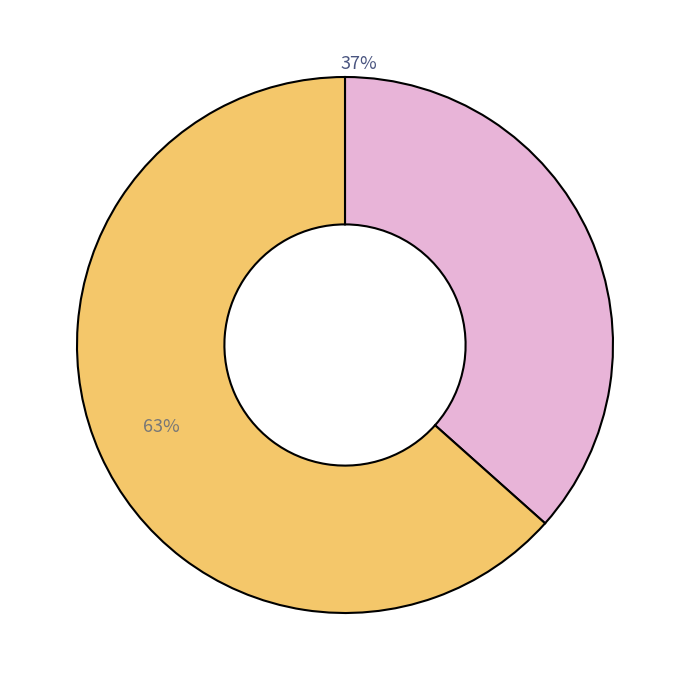

How many segments does this pie chart have?

2